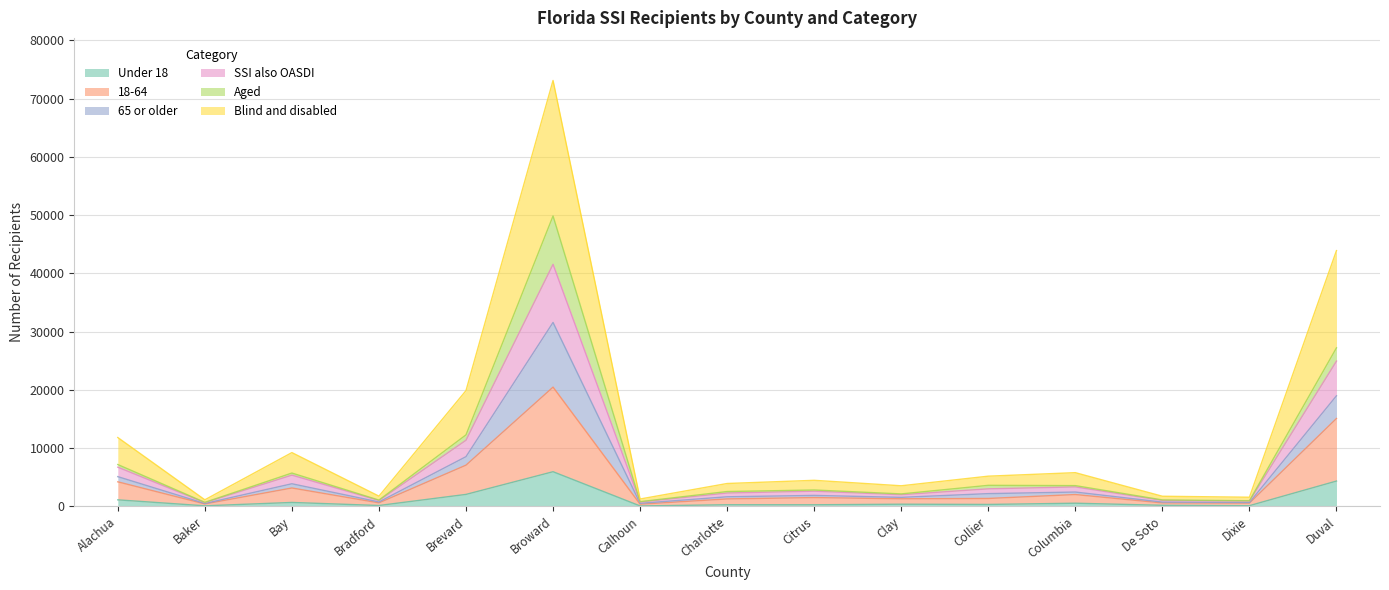

True or false: Blind and disabled and Under 18 cross at least once.

False